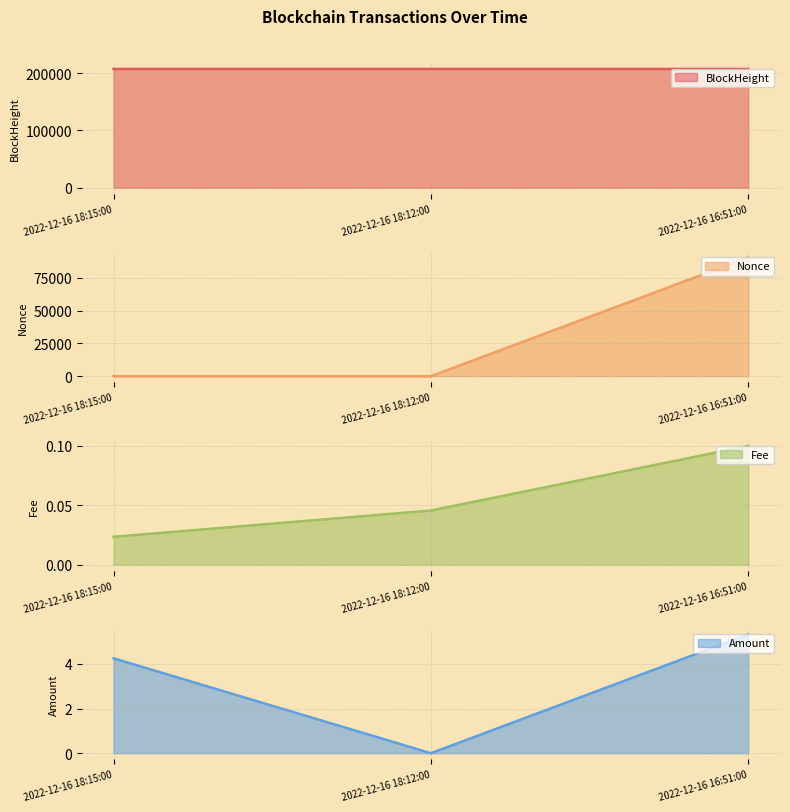

What is the label of the 3rd point from the right?

2022-12-16 18:15:00